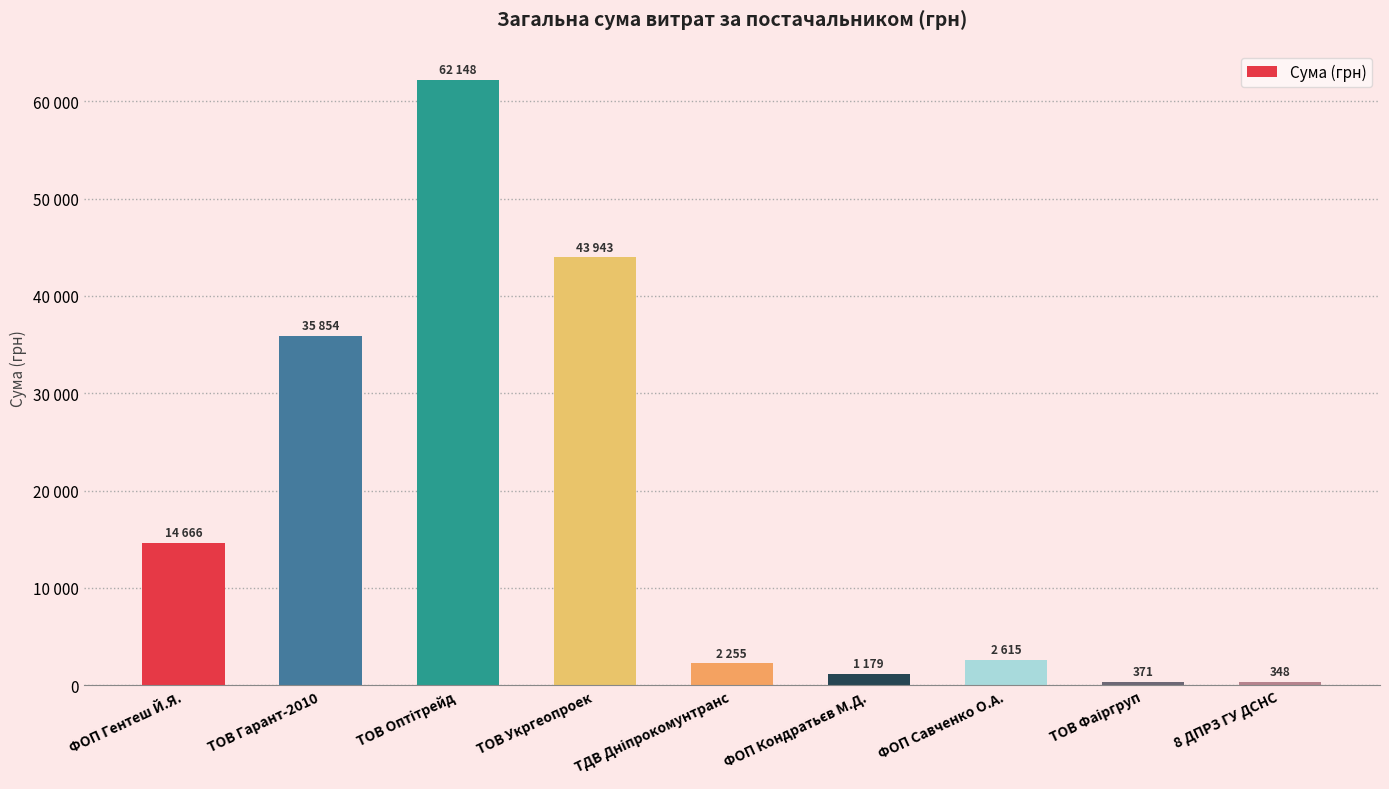

Reading left to right, list all the values displayed in this chart.

14666	35854	62148	43943	2255	1179	2615	371	348